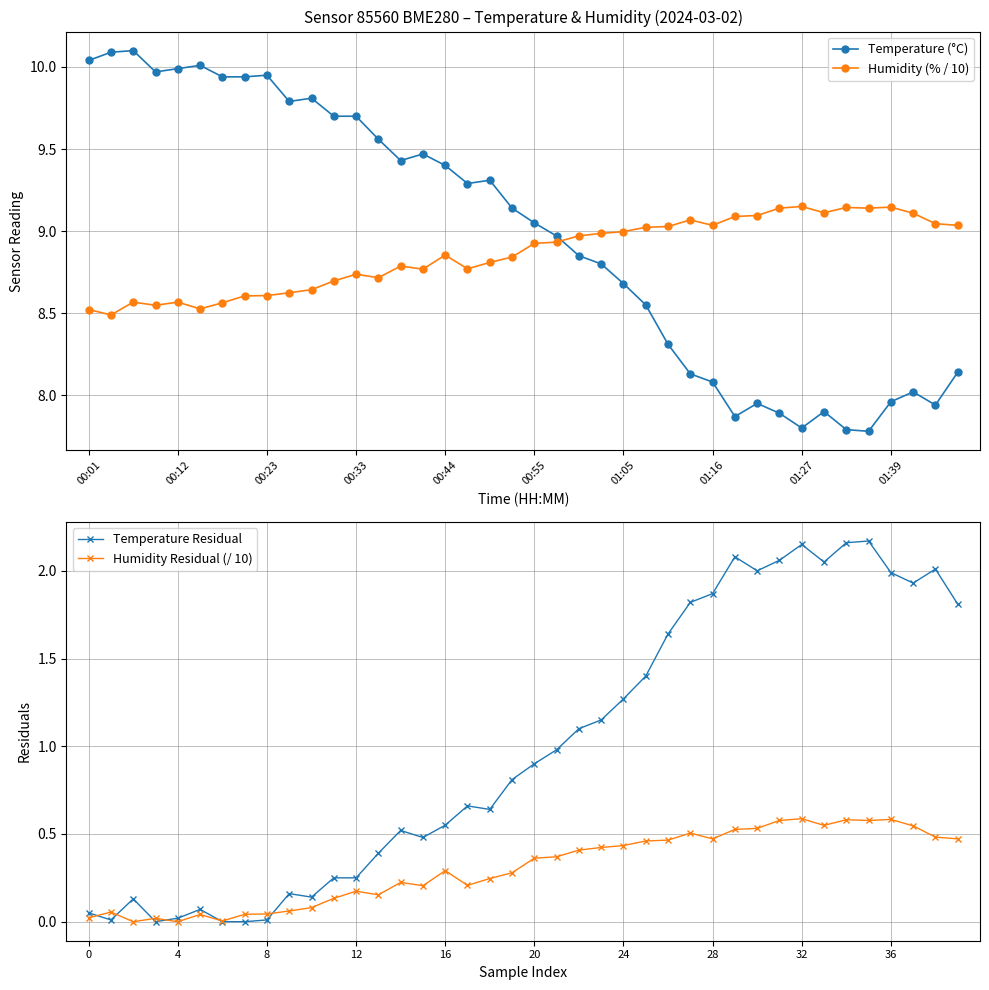

List the series in order of their peak value, highest first.

Temperature (°C), Humidity (% / 10), Temperature Residual, Humidity Residual (/ 10)